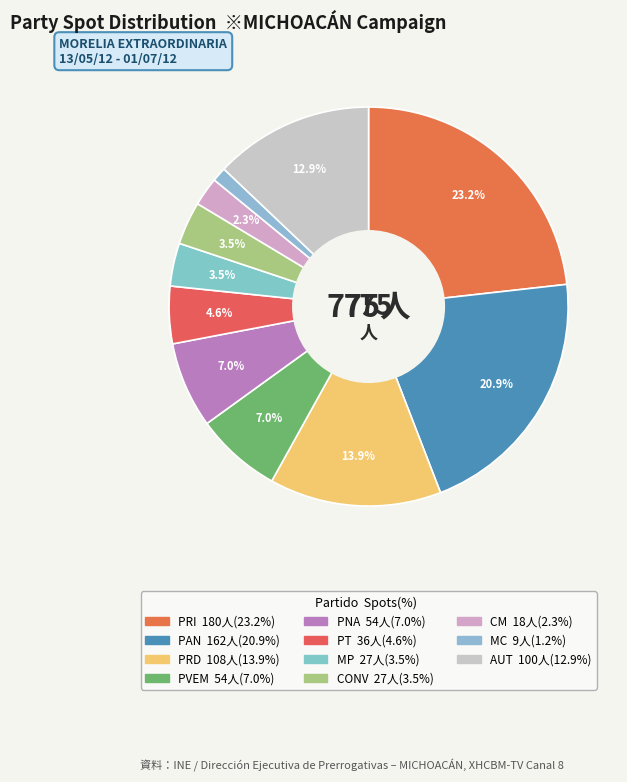

Is it true that MP is 3% of the pie?

True